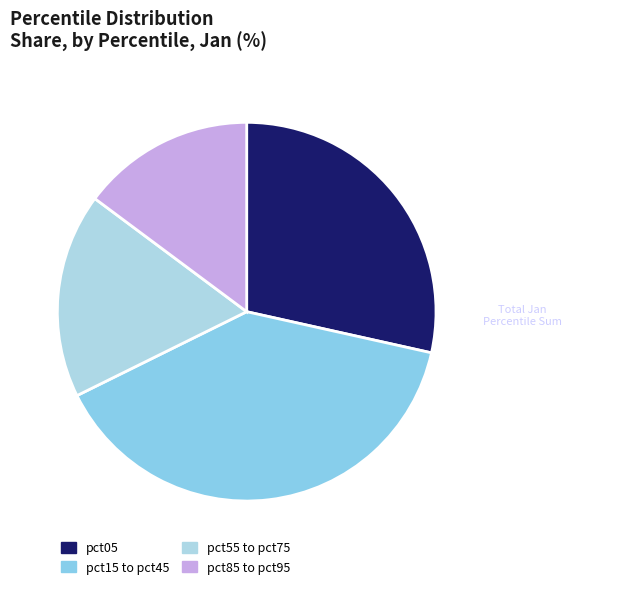

How many segments does this pie chart have?

4